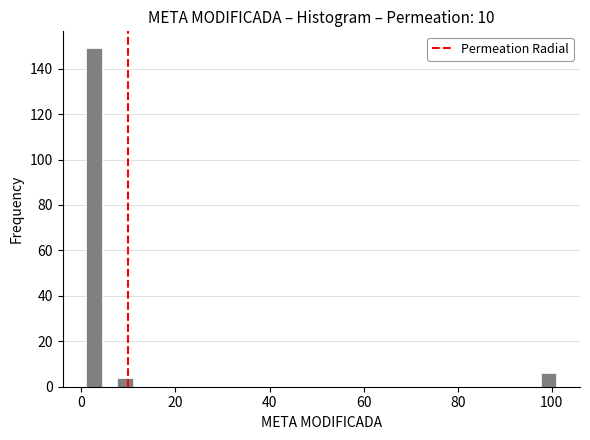

Read against the x-axis, roughly where is the centre of the tallest bar?

2